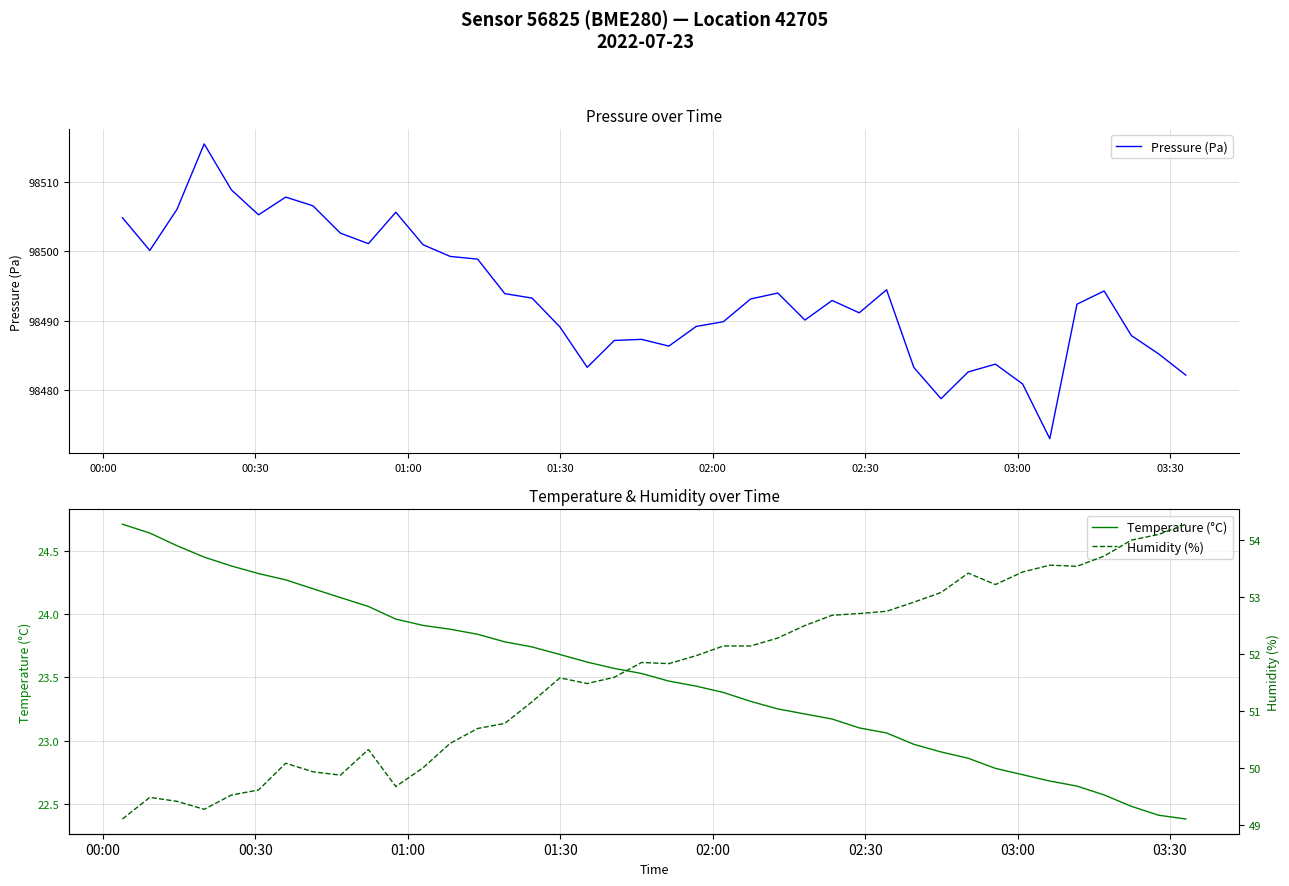

Rank the series by their maximum value, from lowest to highest.

Temperature (°C), Humidity (%), Pressure (Pa)